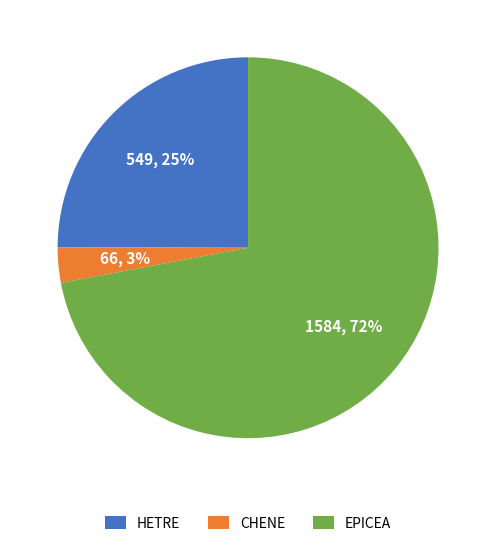

Which slice is the smallest?

CHENE